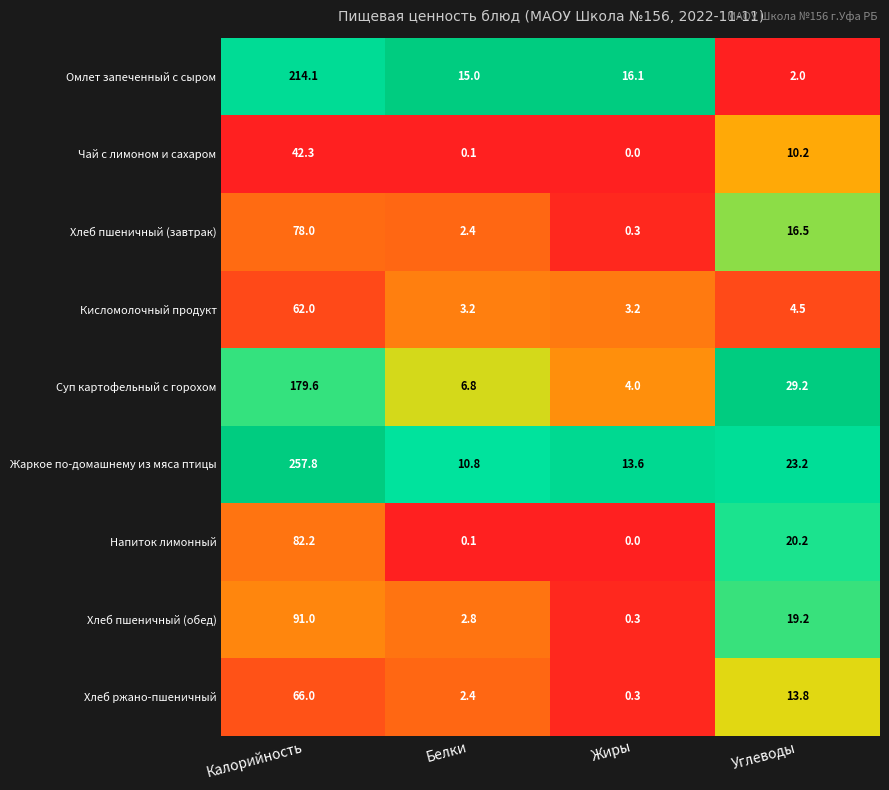

List the series in order of their peak value, lowest first.

Чай с лимоном и сахаром, Кисломолочный продукт, Хлеб ржано-пшеничный, Хлеб пшеничный (завтрак), Напиток лимонный, Хлеб пшеничный (обед), Суп картофельный с горохом, Омлет запеченный с сыром, Жаркое по-домашнему из мяса птицы